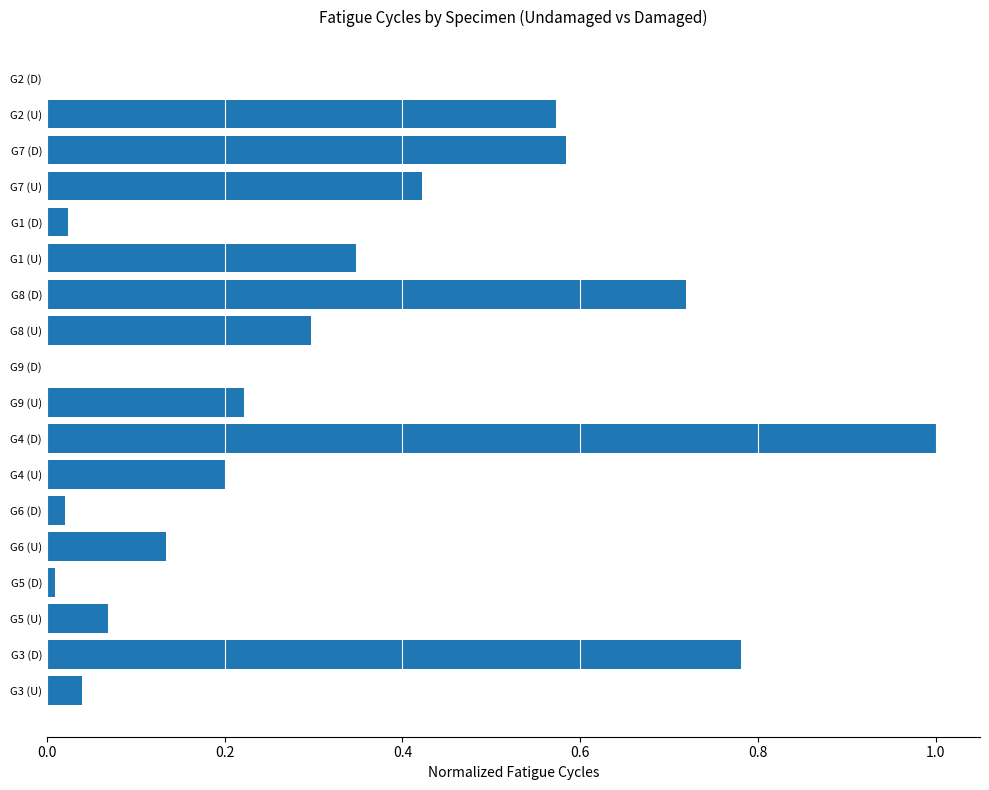

Count the number of categories in the chart.

18